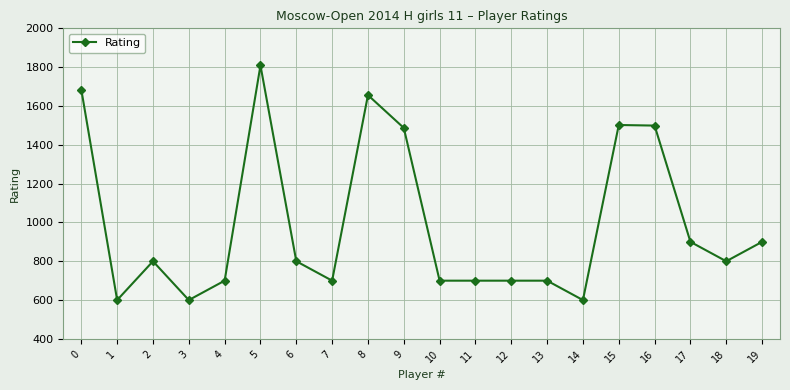

What is the value of the 14th point from the left?

700